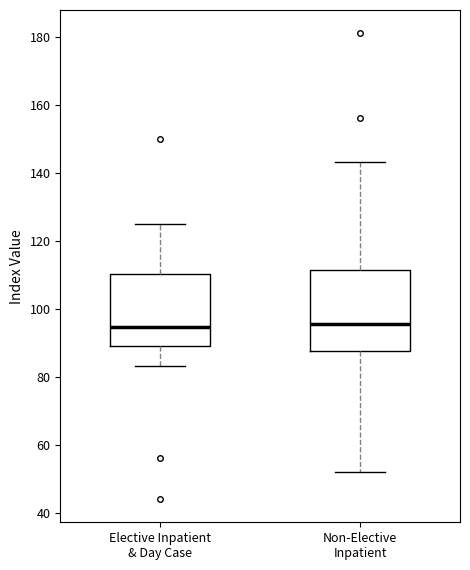

Reading left to right, read every box against the y-axis: the position of its median line, the range the box covers, and the ends of its whiskers. The values are not printed on the chart, so give them approximately, as read against the axis.

Elective Inpatient & Day Case: median 94, box 90 to 110, whiskers 84 to 126
Non-Elective Inpatient: median 96, box 88 to 112, whiskers 52 to 144